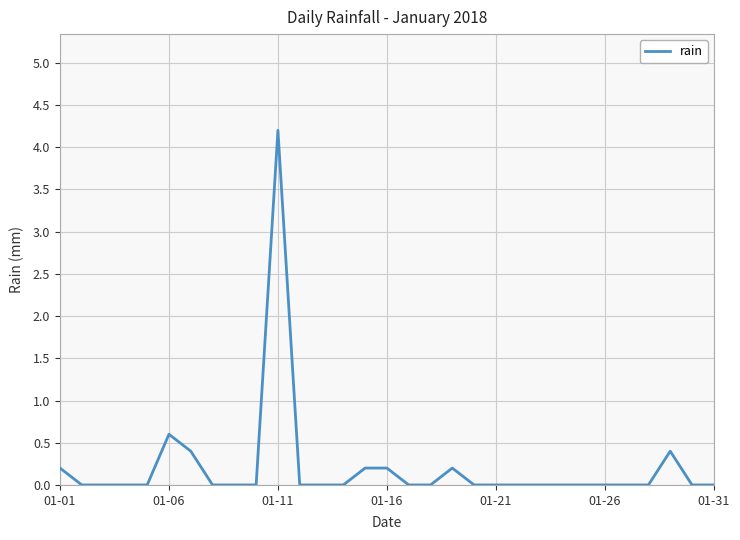

What is the difference between the maximum and minimum values?

4.2